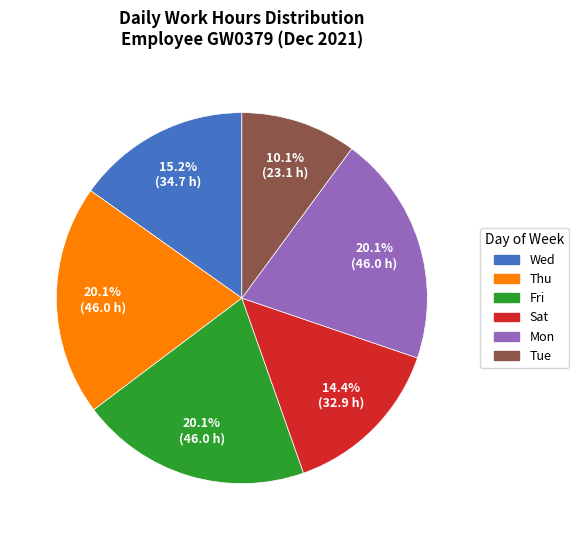

How many slices are in this pie chart?

6